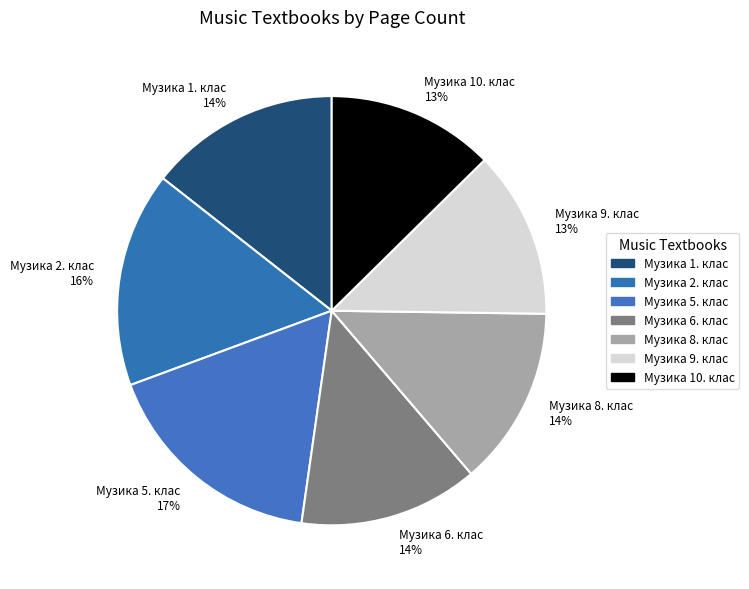

Do Музика 5. клас and Музика 9. клас together represent more than half of the pie?

No